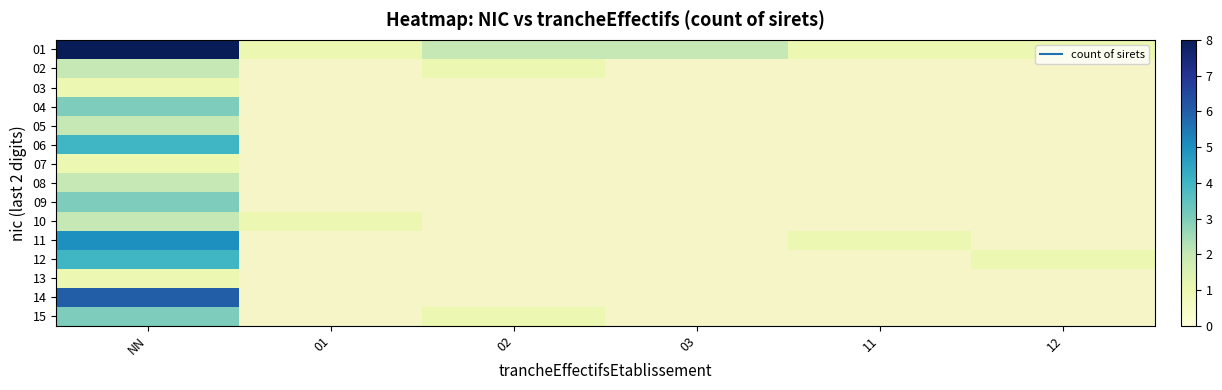

List the series in order of their peak value, highest first.

01, 14, 11, 06, 12, 04, 09, 15, 02, 05, 08, 10, 03, 07, 13